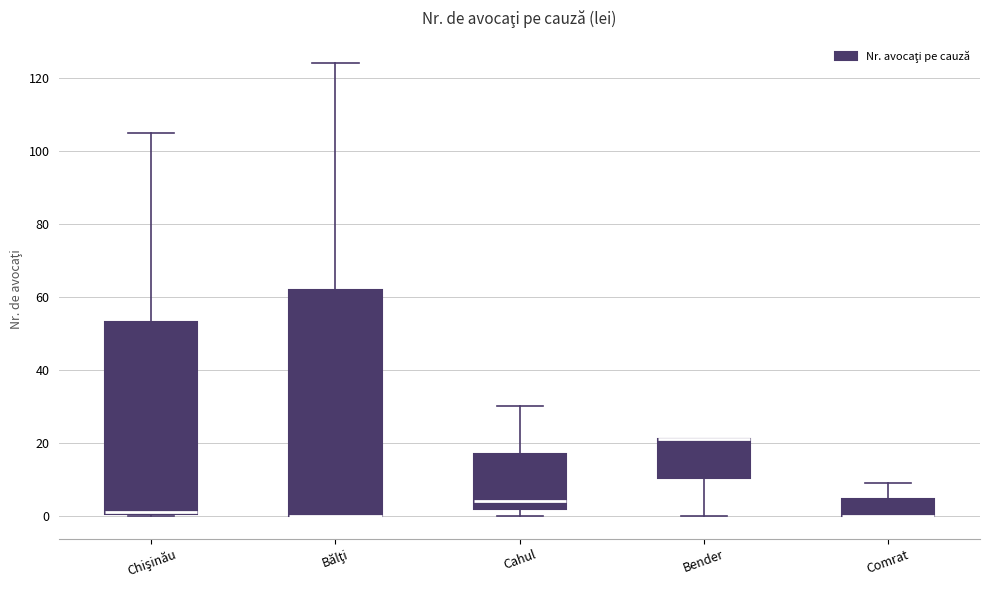

Reading left to right, read every box against the y-axis: the position of its median line, the range the box covers, and the ends of its whiskers. The values are not printed on the chart, so give them approximately, as read against the axis.

Chişinău: median 2 (drawn on the box's lower edge), box 0 to 54, whiskers 0 to 106
Bălţi: median 0 (drawn on the box's lower edge), box 0 to 62, whiskers 0 to 124
Cahul: median 4, box 2 to 18, whiskers 0 to 30
Bender: median 22 (drawn on the box's upper edge), box 10 to 22, whiskers 0 to 22
Comrat: median 0 (drawn on the box's lower edge), box 0 to 4, whiskers 0 to 10